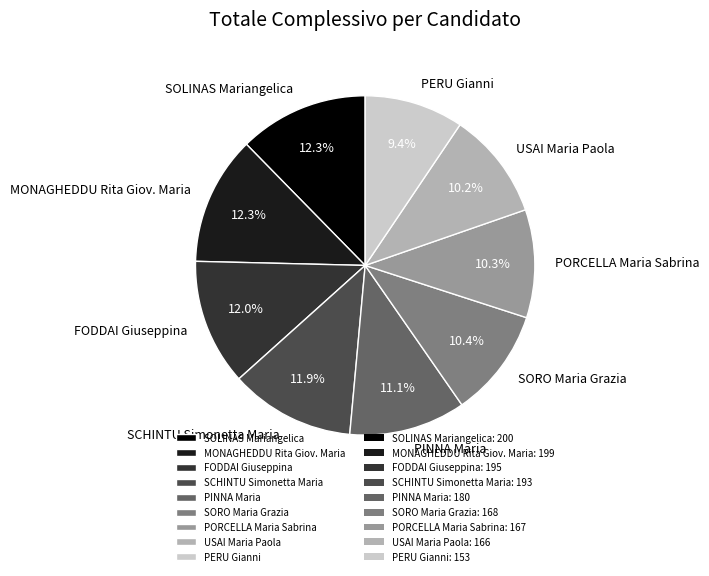

To the nearest percent, what portion does PORCELLA Maria Sabrina represent?

10%